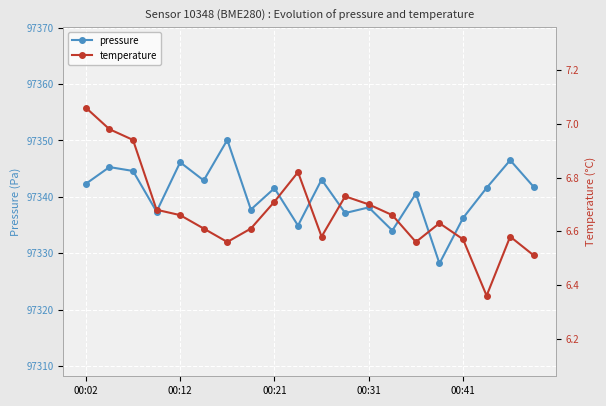

What is the lowest value of the pressure series?

97328.2